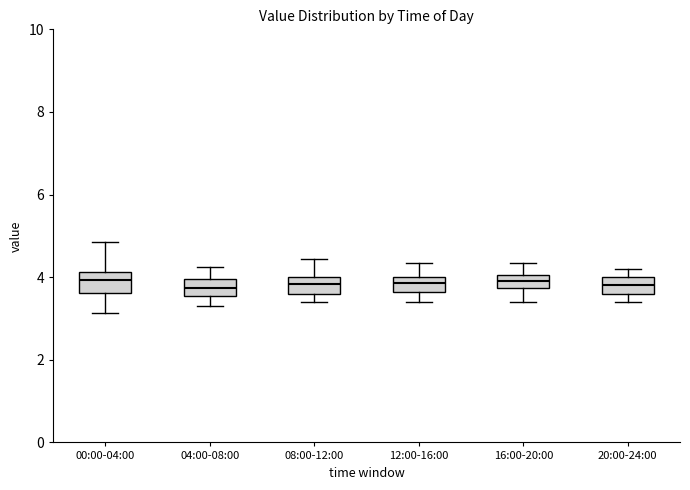

Reading left to right, read every box against the y-axis: the position of its median line, the range the box covers, and the ends of its whiskers. The values are not printed on the chart, so give them approximately, as read against the axis.

00:00-04:00: median 4.0, box 3.6 to 4.2, whiskers 3.2 to 4.8
04:00-08:00: median 3.8, box 3.6 to 4.0, whiskers 3.4 to 4.2
08:00-12:00: median 3.8, box 3.6 to 4.0, whiskers 3.4 to 4.4
12:00-16:00: median 3.8, box 3.6 to 4.0, whiskers 3.4 to 4.4
16:00-20:00: median 4.0 (inside the box), box 3.8 to 4.0, whiskers 3.4 to 4.4
20:00-24:00: median 3.8, box 3.6 to 4.0, whiskers 3.4 to 4.2